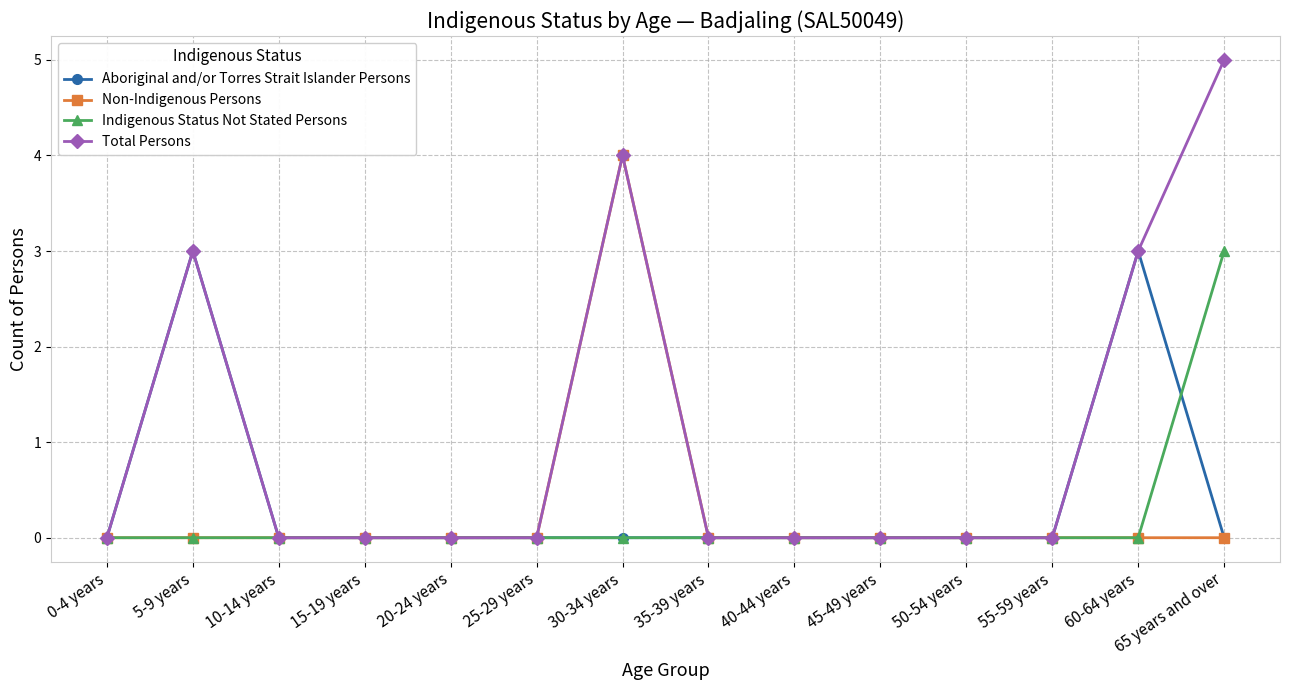

Where is the first local maximum for Aboriginal and/or Torres Strait Islander Persons?

5-9 years